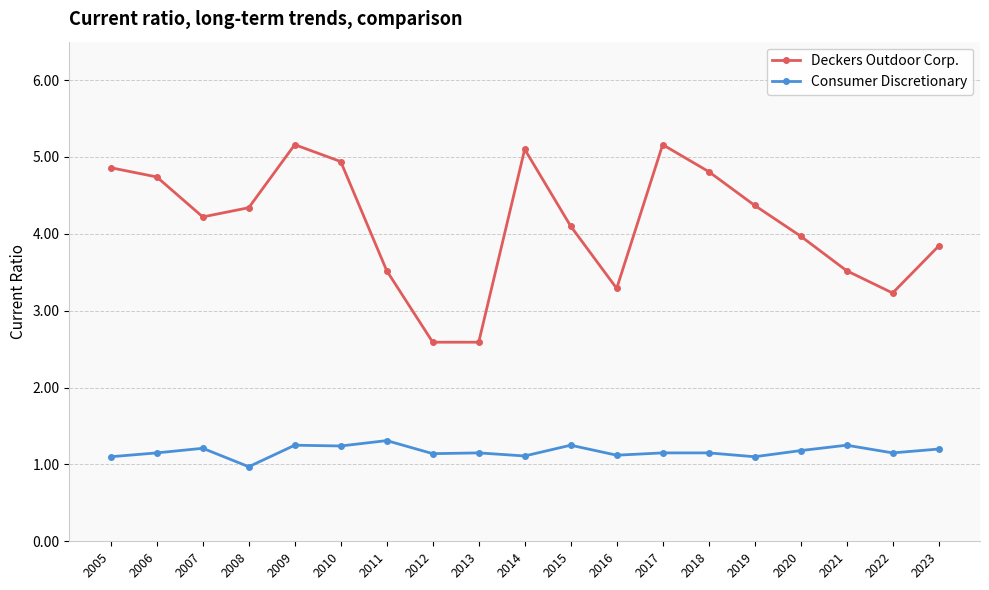

What is the difference between the highest and lowest values at 2013?

1.4